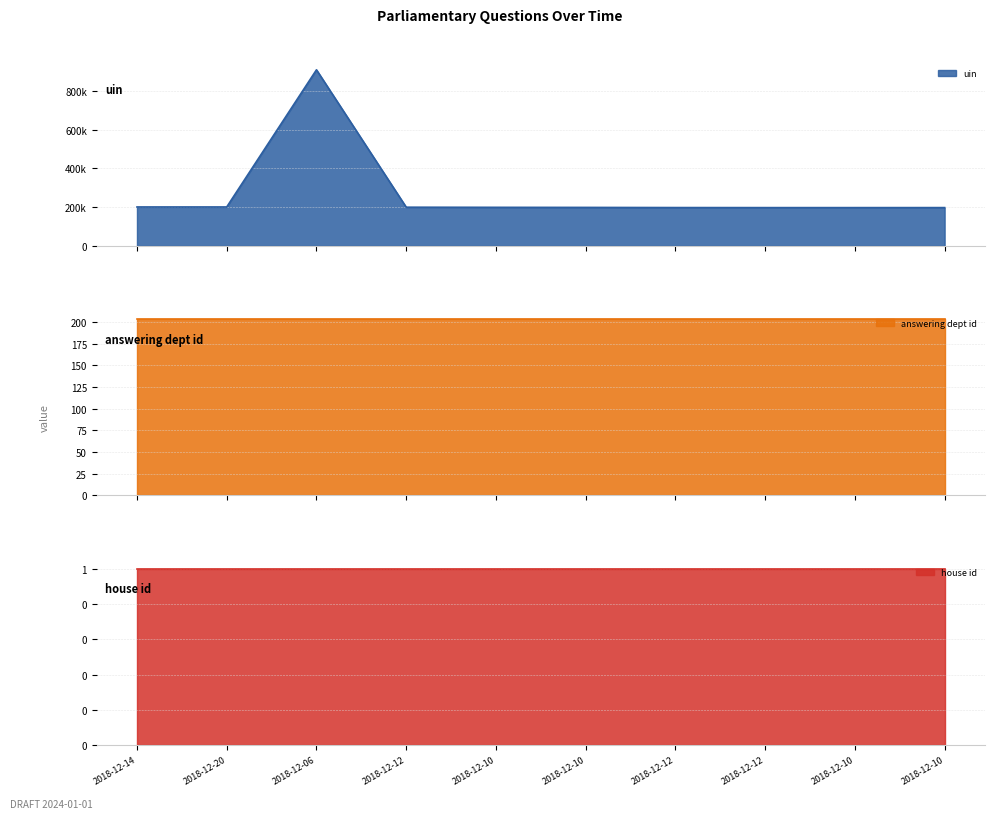

Reading left to right, transcribe all the data shown in this chart.

uin: 2018-12-14=200678	2018-12-20=200679	2018-12-06=908051	2018-12-12=199467	2018-12-10=198784	2018-12-10=198364	2018-12-12=197594	2018-12-12=197347	2018-12-10=197346	2018-12-10=197416
answering dept id: 2018-12-14=203	2018-12-20=203	2018-12-06=203	2018-12-12=203	2018-12-10=203	2018-12-10=203	2018-12-12=203	2018-12-12=203	2018-12-10=203	2018-12-10=203
house id: 2018-12-14=1	2018-12-20=1	2018-12-06=1	2018-12-12=1	2018-12-10=1	2018-12-10=1	2018-12-12=1	2018-12-12=1	2018-12-10=1	2018-12-10=1